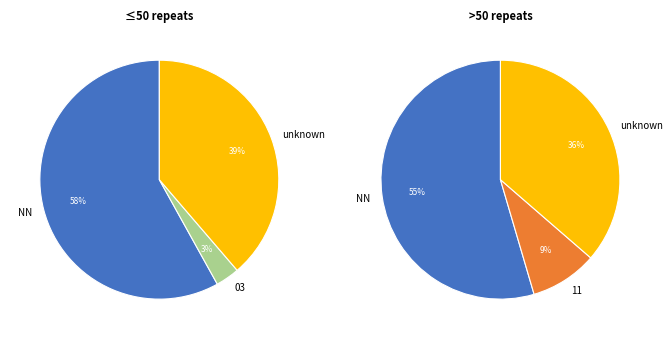

What is the smallest slice in the pie chart?

03